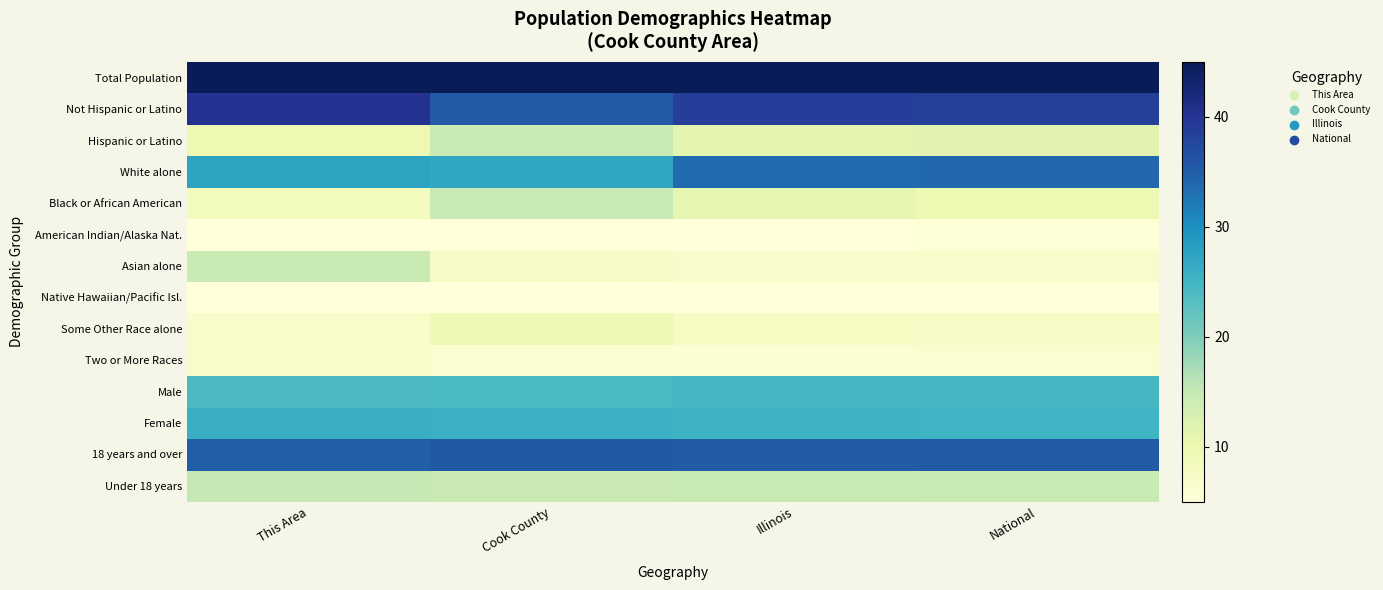

How many series are shown in this chart?

14